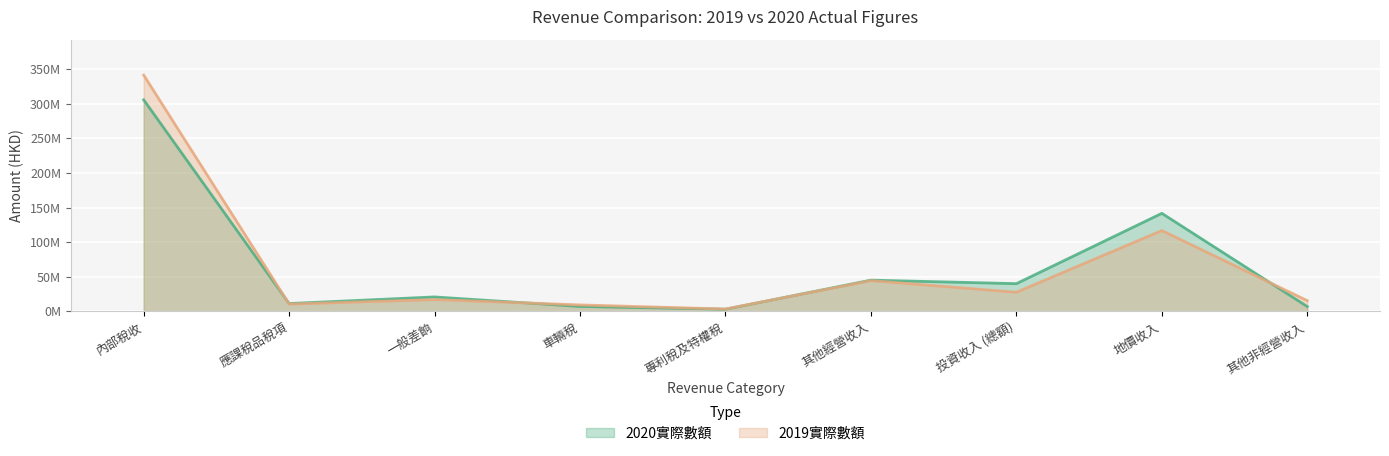

True or false: 2019實際數額 has more than 1 interior local peaks.

True